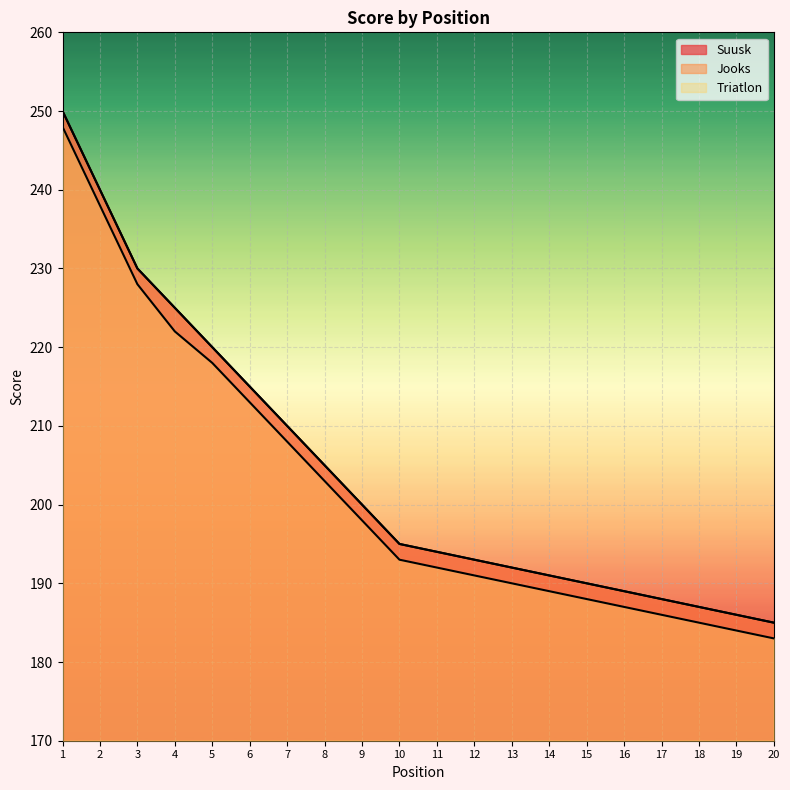

True or false: Triatlon and Jooks intersect in this chart.

False